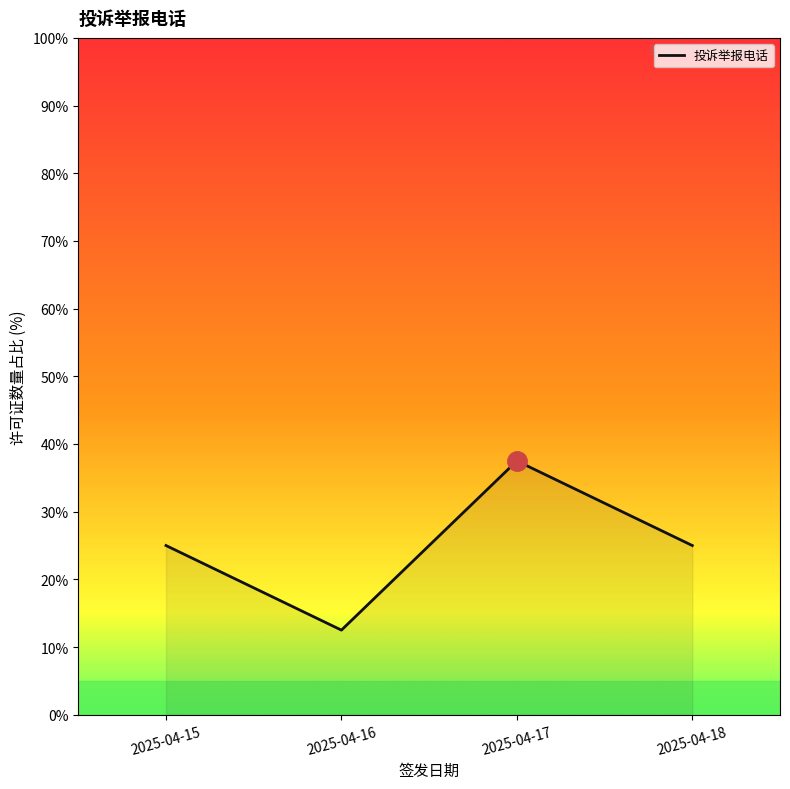

Reading left to right, what are all the values shown in this chart?

2025-04-15=25.0	2025-04-16=12.5	2025-04-17=37.5	2025-04-18=25.0